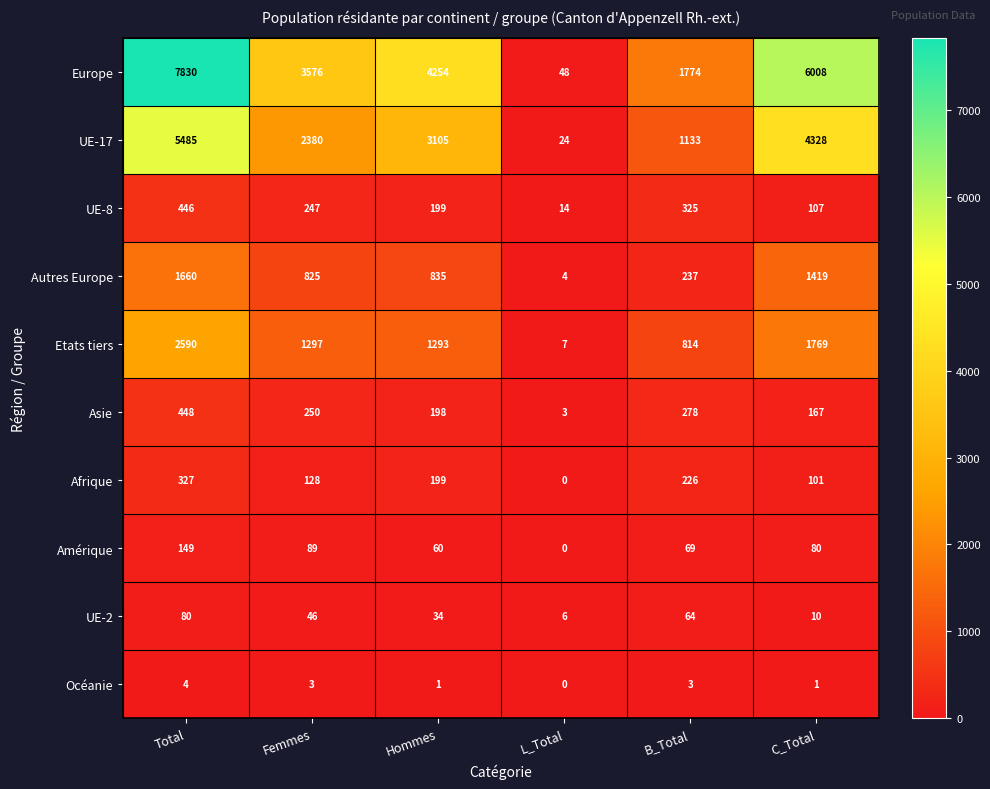

Rank the series by their maximum value, from lowest to highest.

Océanie, UE-2, Amérique, Afrique, UE-8, Asie, Autres Europe, Etats tiers, UE-17, Europe